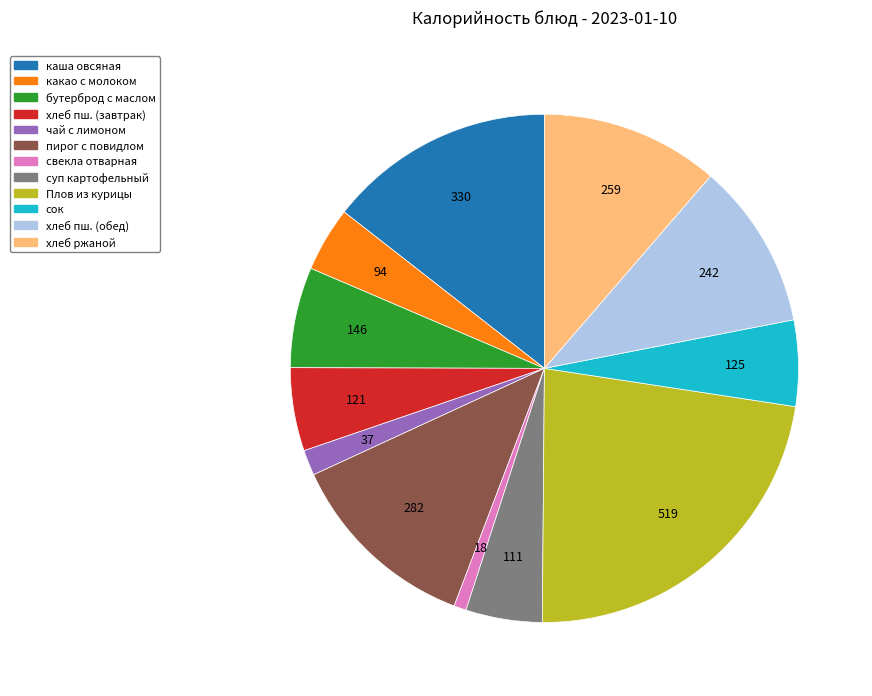

Is there a majority slice in this chart?

No